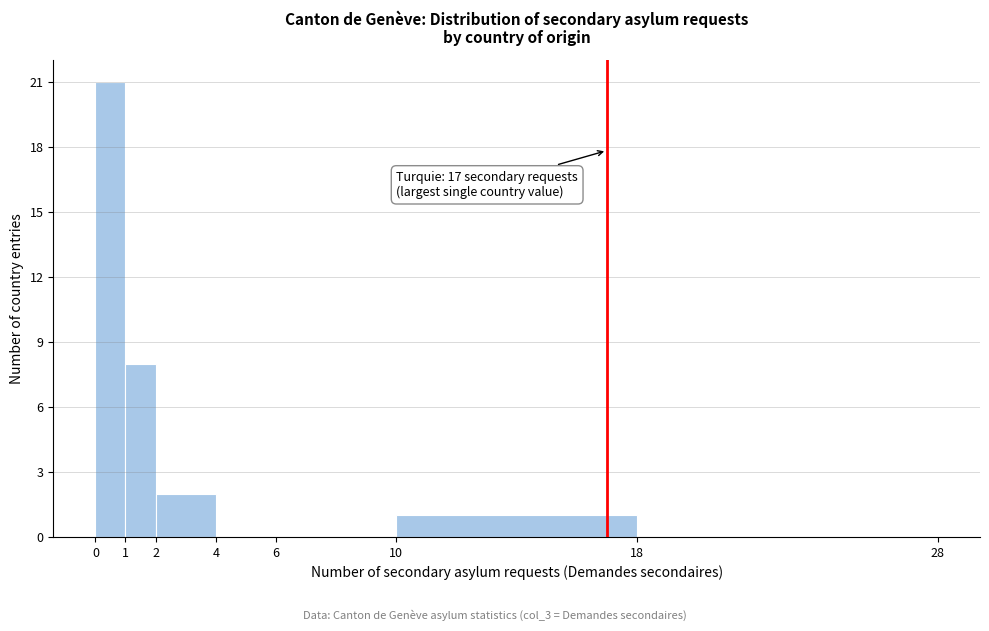

Over which range of the x-axis is the bar tallest?

0 to 1